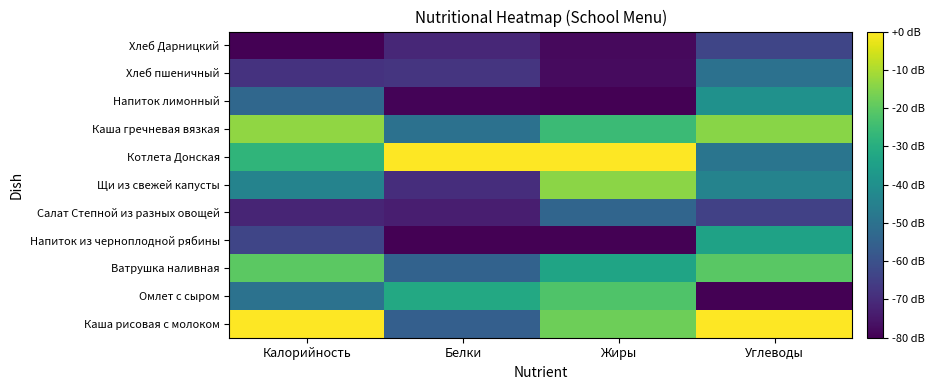

What is the total value across all series at Белки?

-633.9